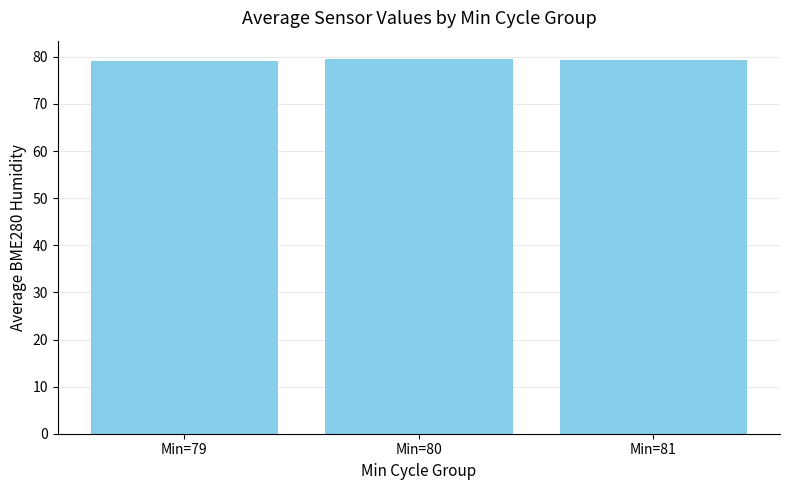

True or false: the data shows 116.2 at Min=81.

False